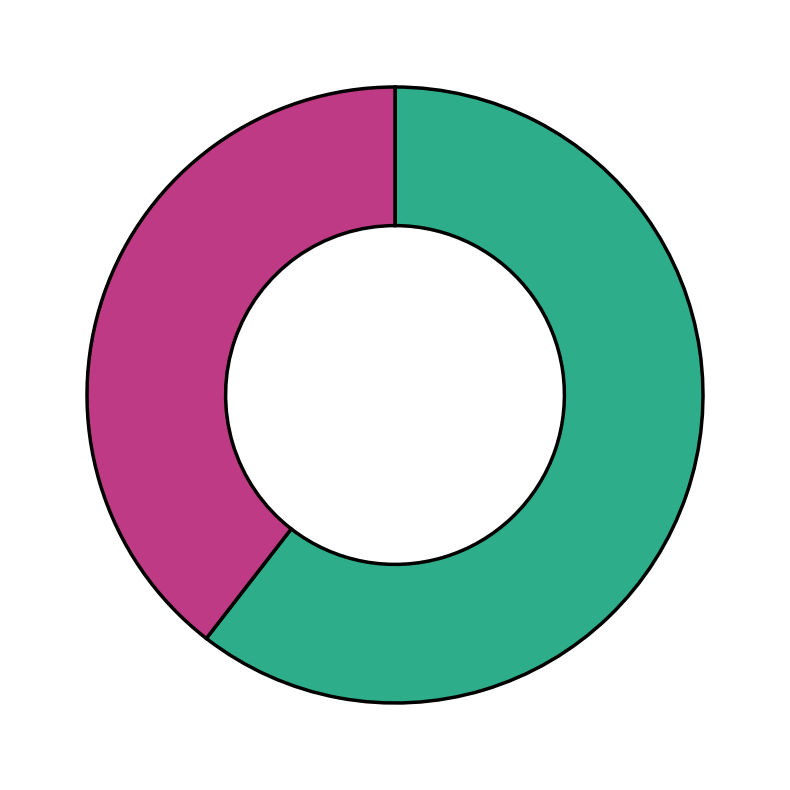

Is there any slice that represents more than half of the pie?

Yes